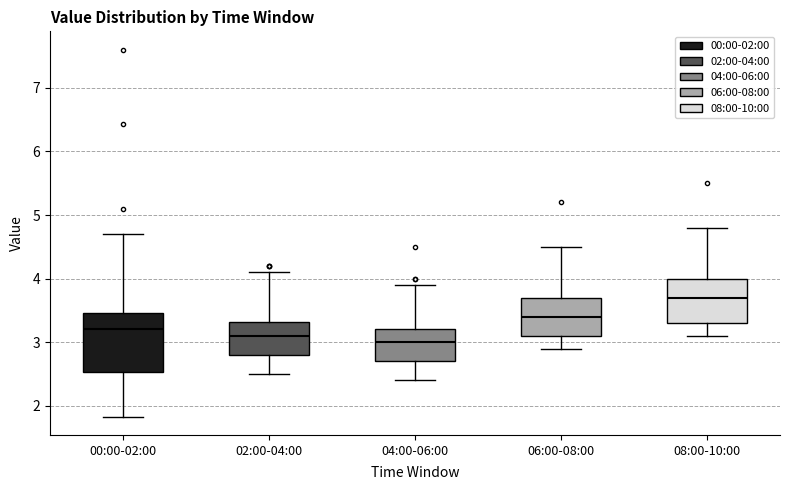

Which box has the lowest median line?

04:00-06:00